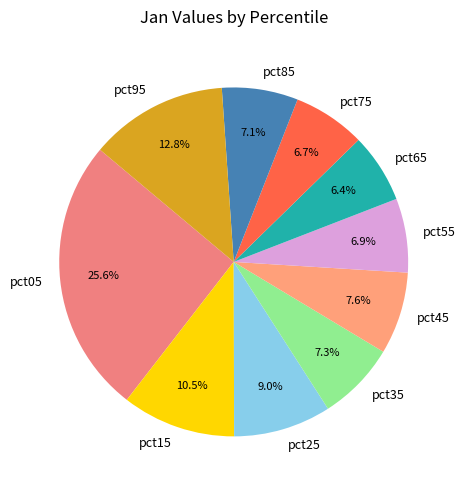

How many segments does this pie chart have?

10